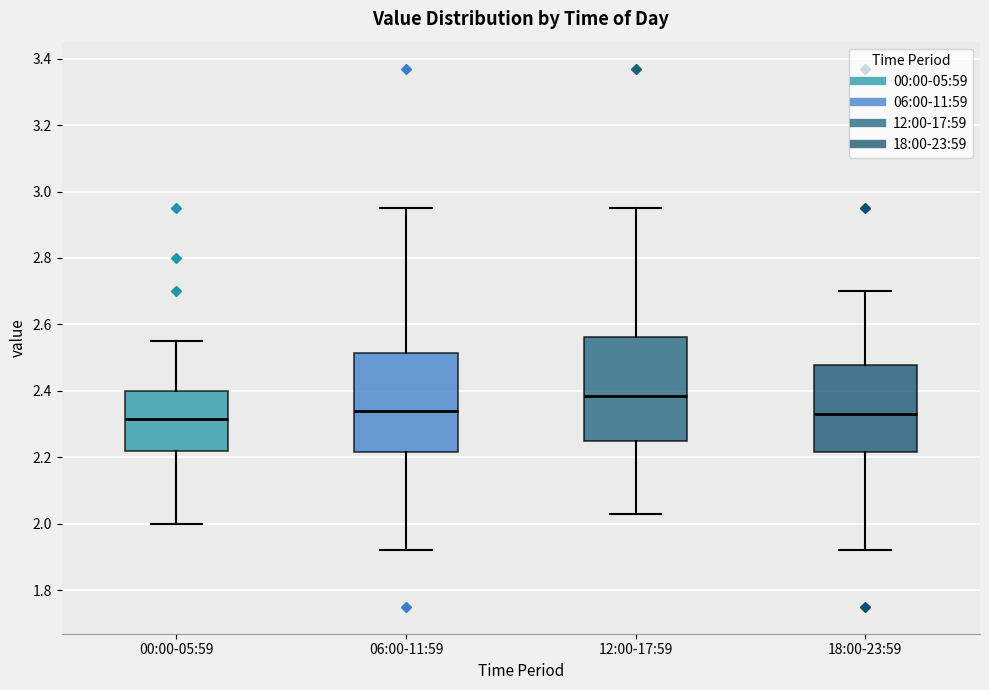

Reading left to right, transcribe this box plot: for each box, give where its median line is, the range the box spans, and where its two whiskers end, as read against the y-axis. The values are not printed on the chart, so give them approximately, as read against the axis.

00:00-05:59: median 2.32, box 2.22 to 2.40, whiskers 2.00 to 2.56
06:00-11:59: median 2.34, box 2.22 to 2.52, whiskers 1.92 to 2.96
12:00-17:59: median 2.38, box 2.26 to 2.56, whiskers 2.04 to 2.96
18:00-23:59: median 2.34, box 2.22 to 2.48, whiskers 1.92 to 2.70